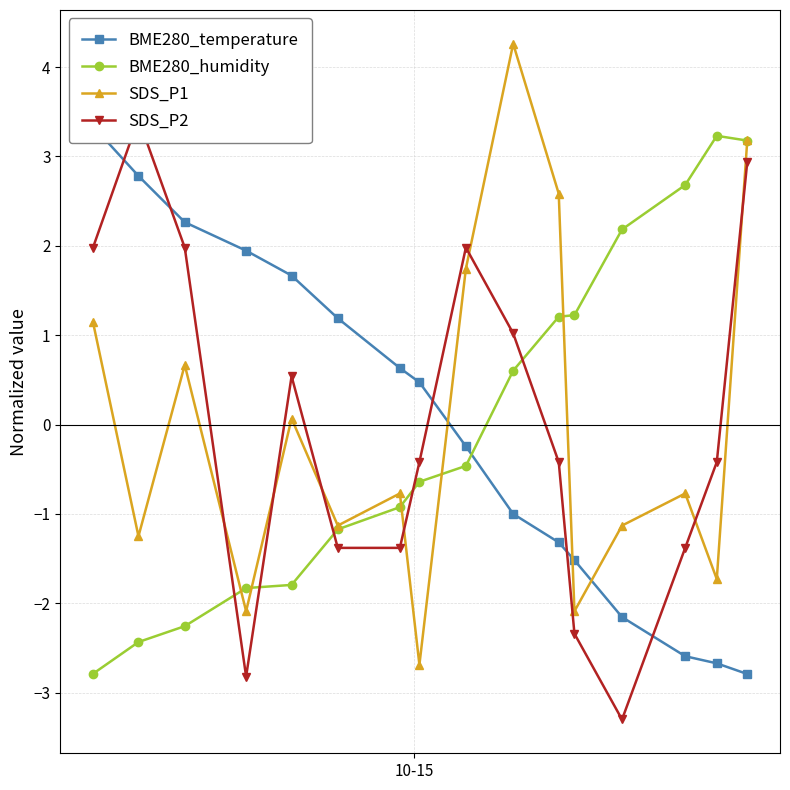

How many interior local peaks does the SDS_P1 series have?

5